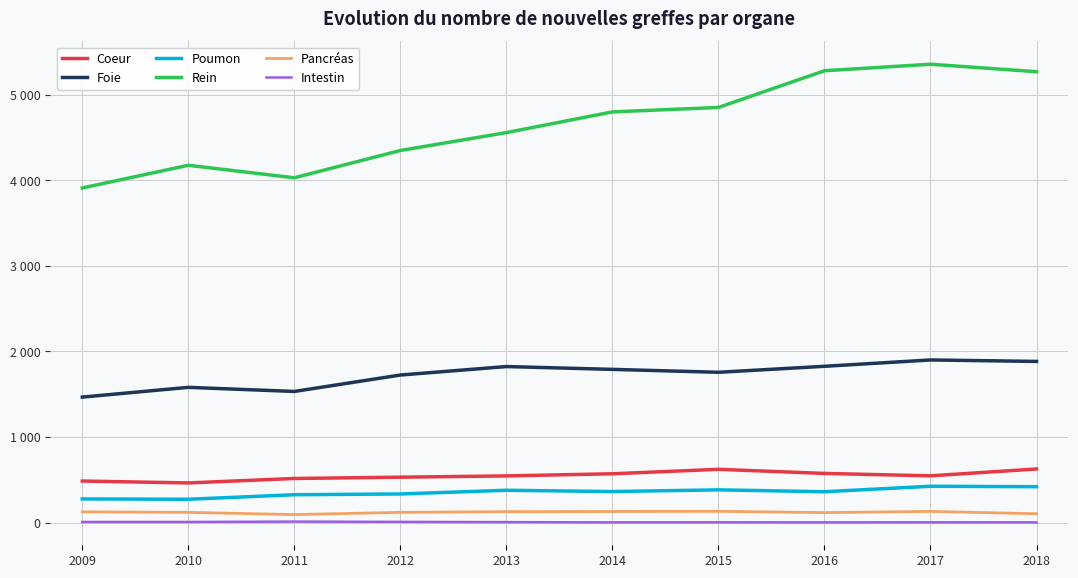

Does the chart have visible grid lines?

Yes